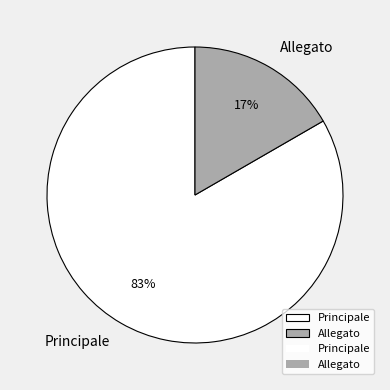

To the nearest percent, what is the combined percentage of Principale and Allegato?

100%